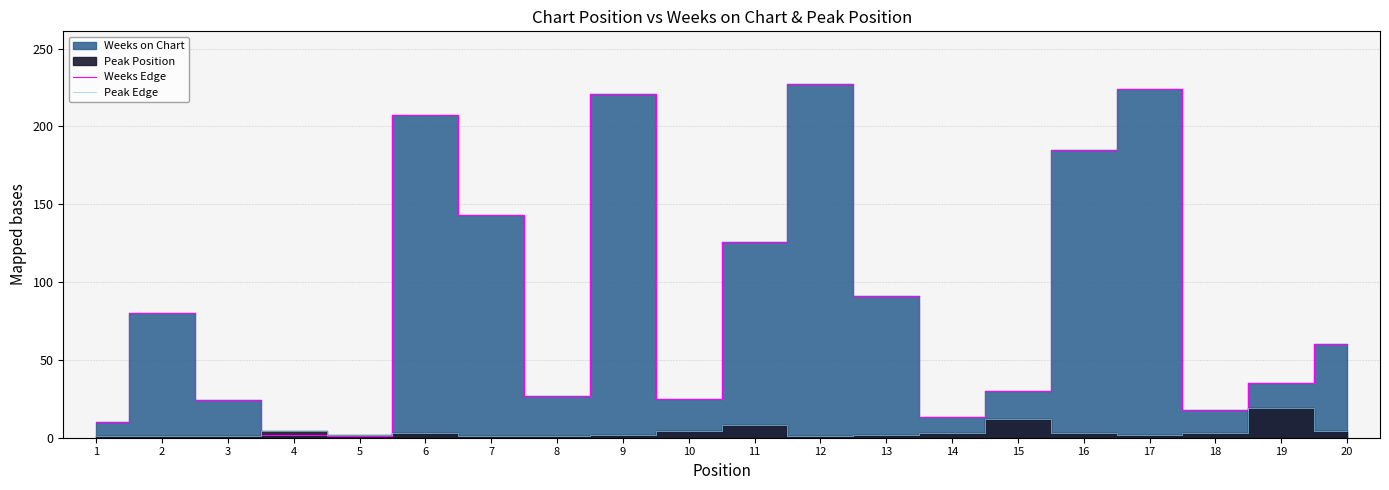

At which category does Weeks Edge reach its first local peak?

2